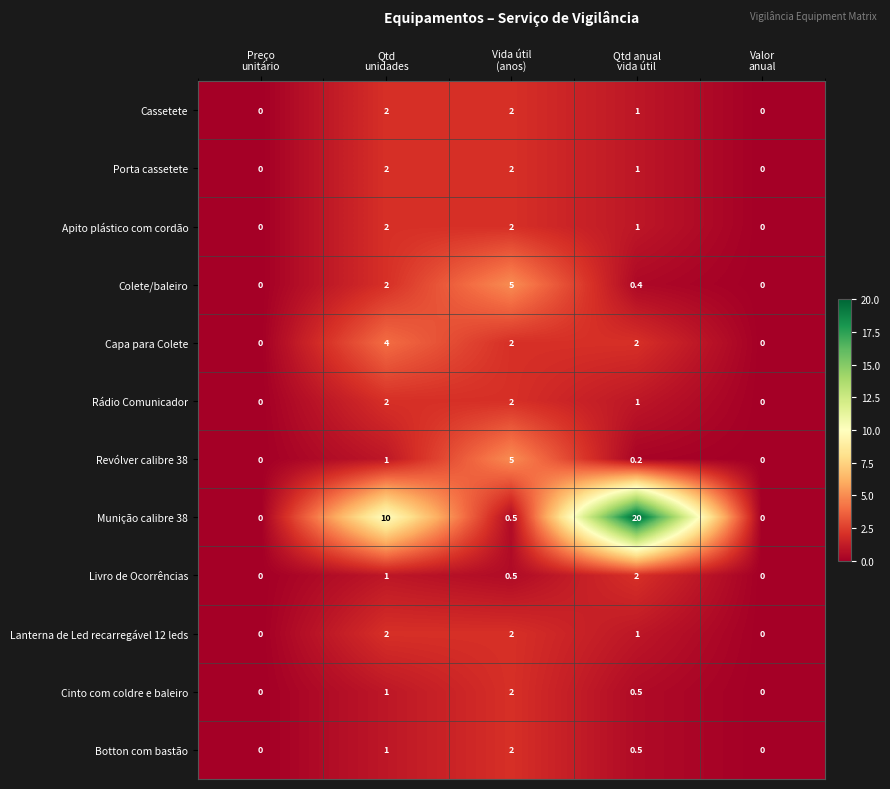

What is the difference between the maximum and minimum values in the Revólver calibre 38 series?

5.0